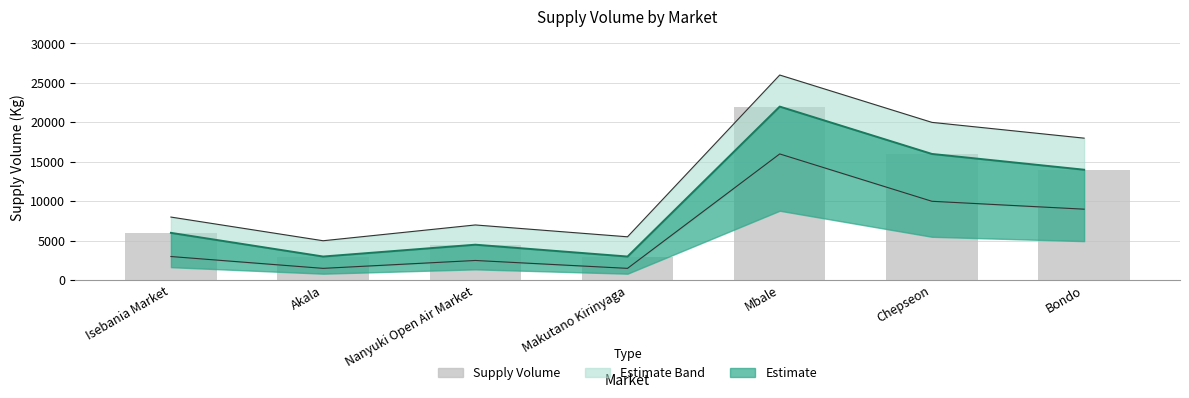

What is the difference between the maximum and second lowest values?

19000